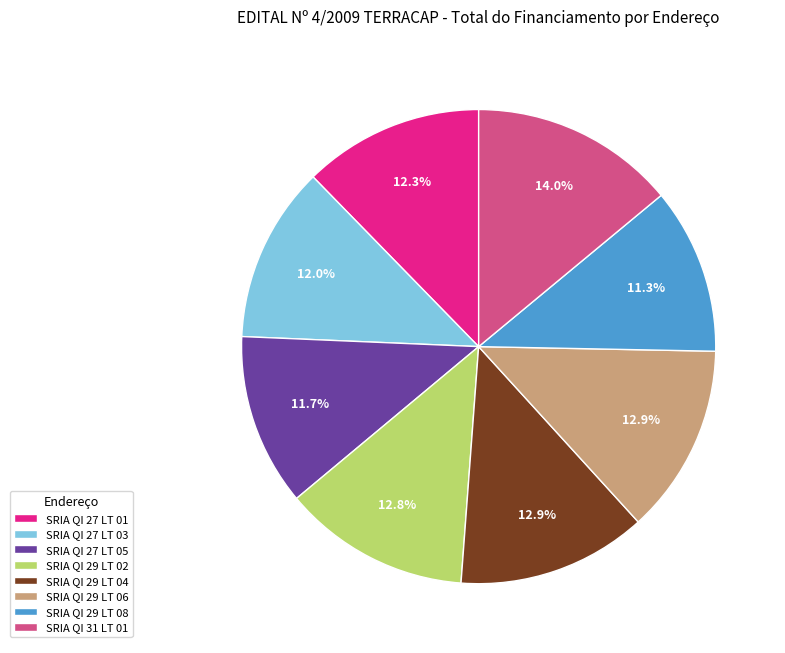

What is the ratio of the value at SRIA QI 29 LT 02 to the value at SRIA QI 31 LT 01?

0.9